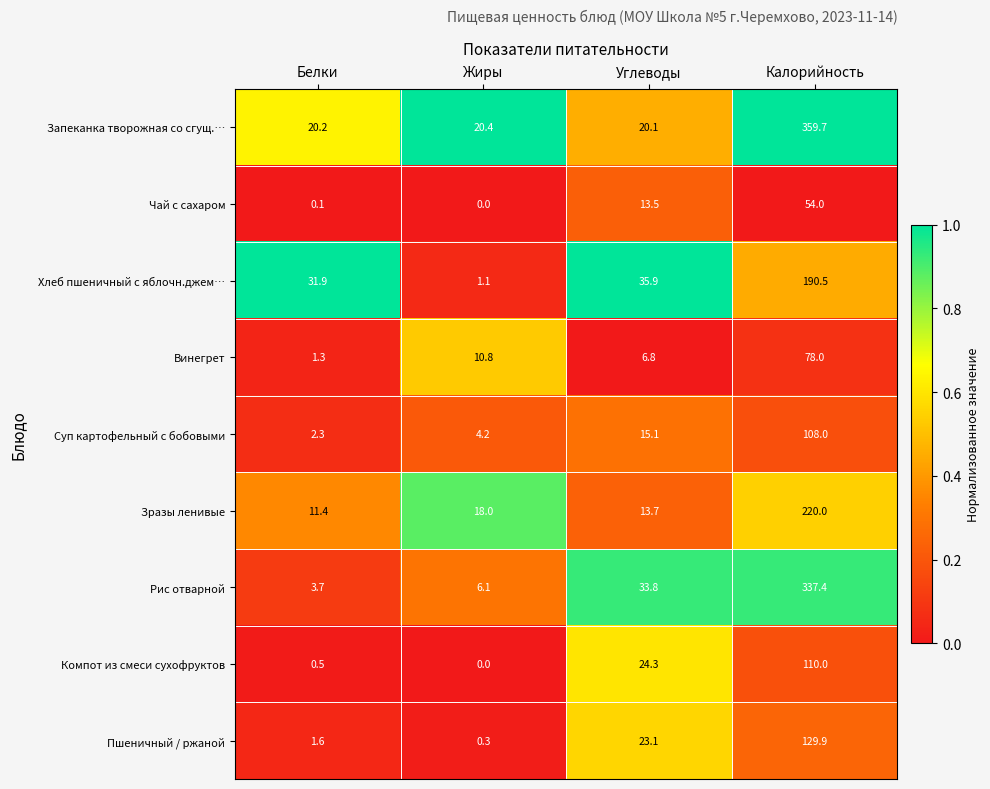

Which series has the widest spread of values?

Запеканка творожная со сгущ.…